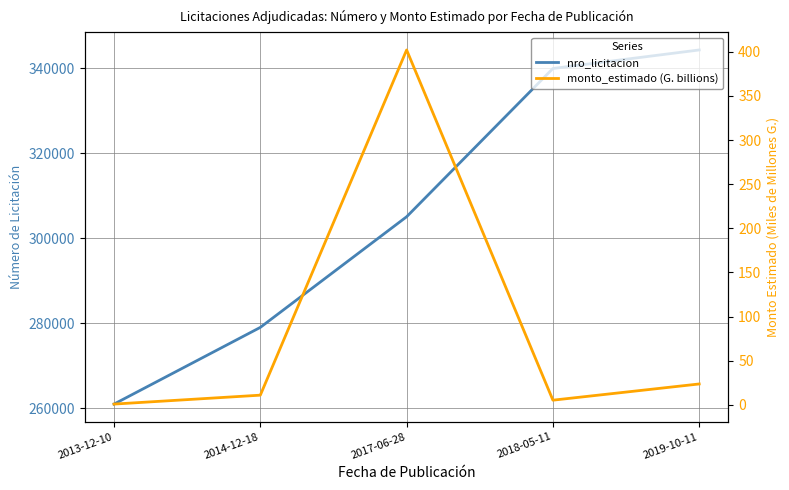

What is the total value across all series at 2017-06-28?

305480.0